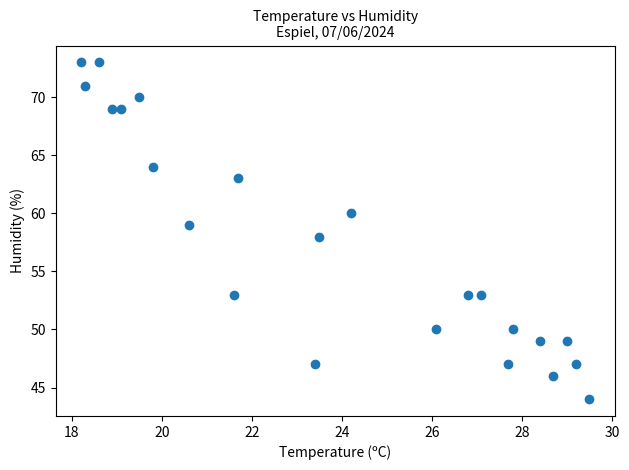

What is the range of Y values (max minus min)?

29